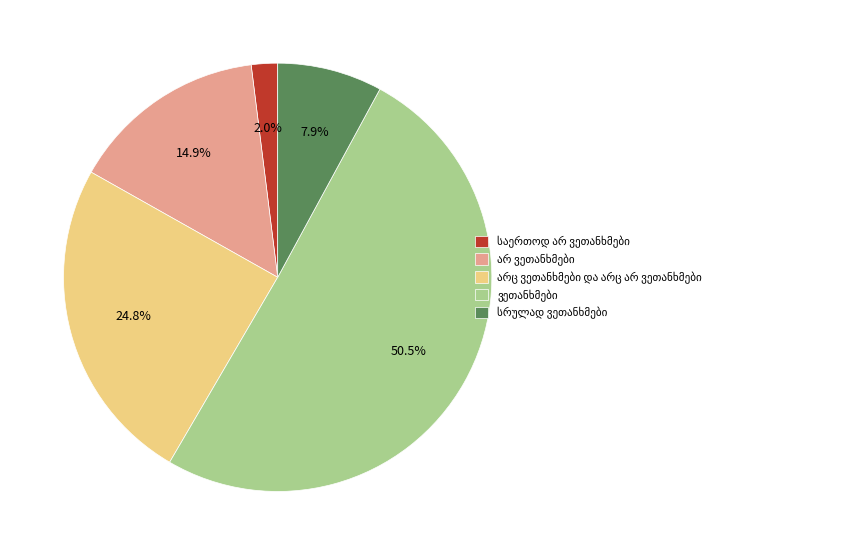

Does any single category account for the majority?

Yes